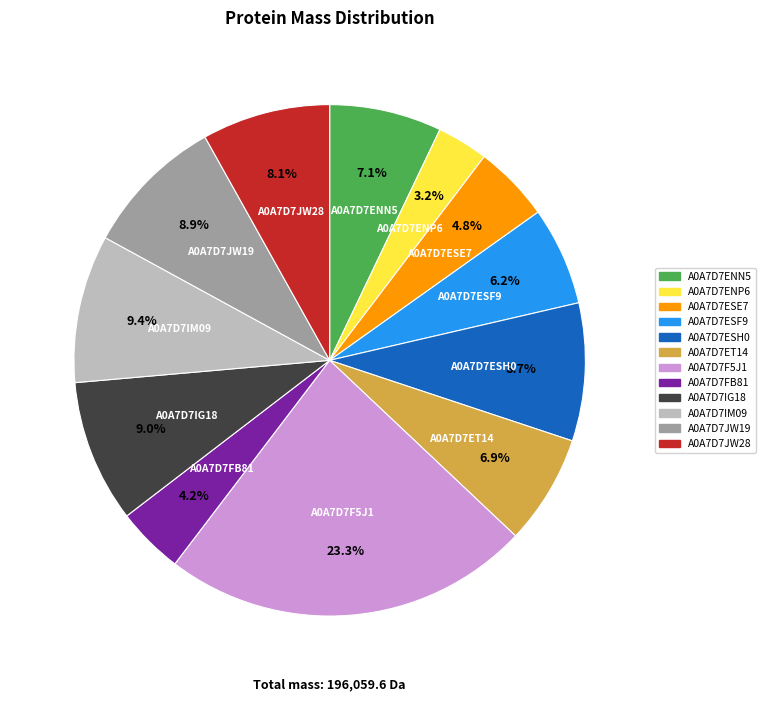

Which slice is the smallest?

A0A7D7ENP6